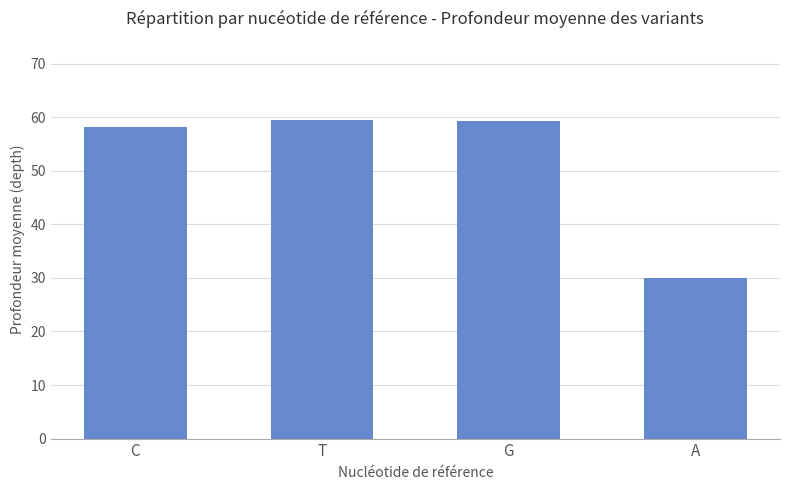

Are the bars grouped side by side (vs. stacked)?

No